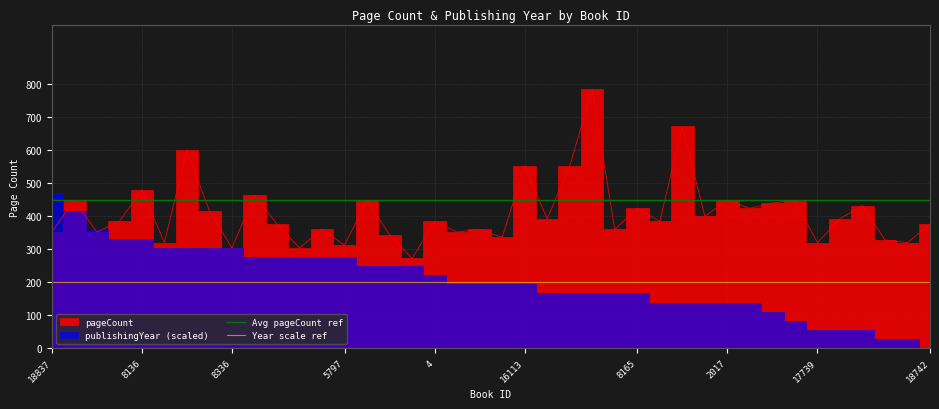

What is the sum of the Year scale ref values at 8136 and 18837?

400